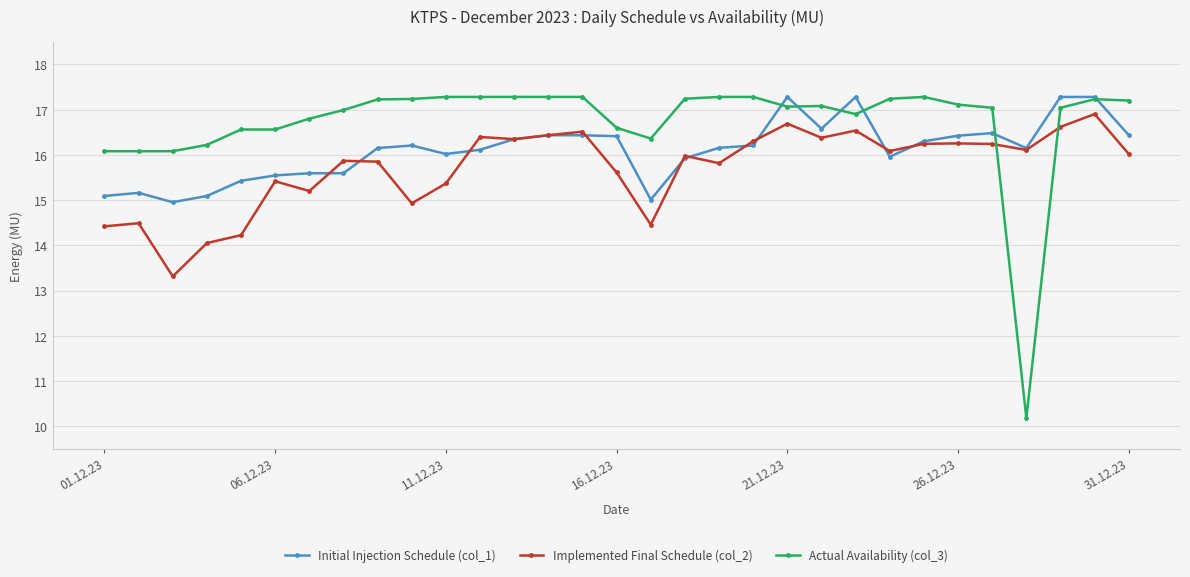

Rank the series by their average value, from lowest to highest.

Implemented Final Schedule (col_2), Initial Injection Schedule (col_1), Actual Availability (col_3)